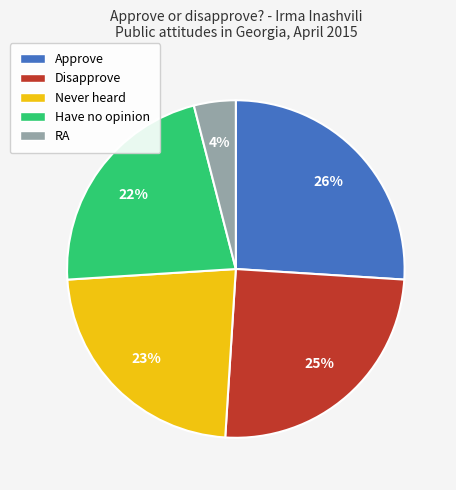

What is the ratio of the value at Never heard to the value at Approve?

0.9